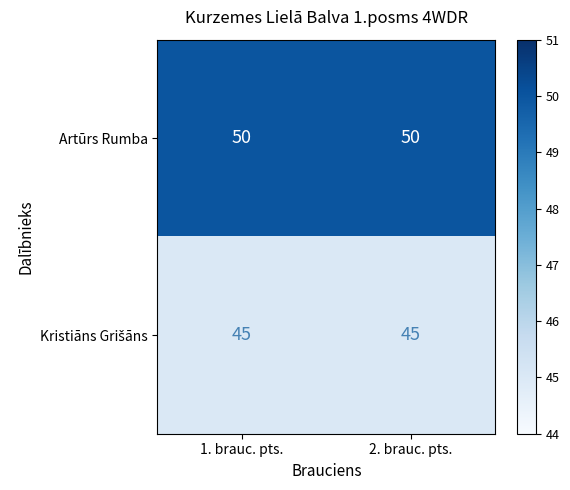

What is the maximum value for Artūrs Rumba?

50